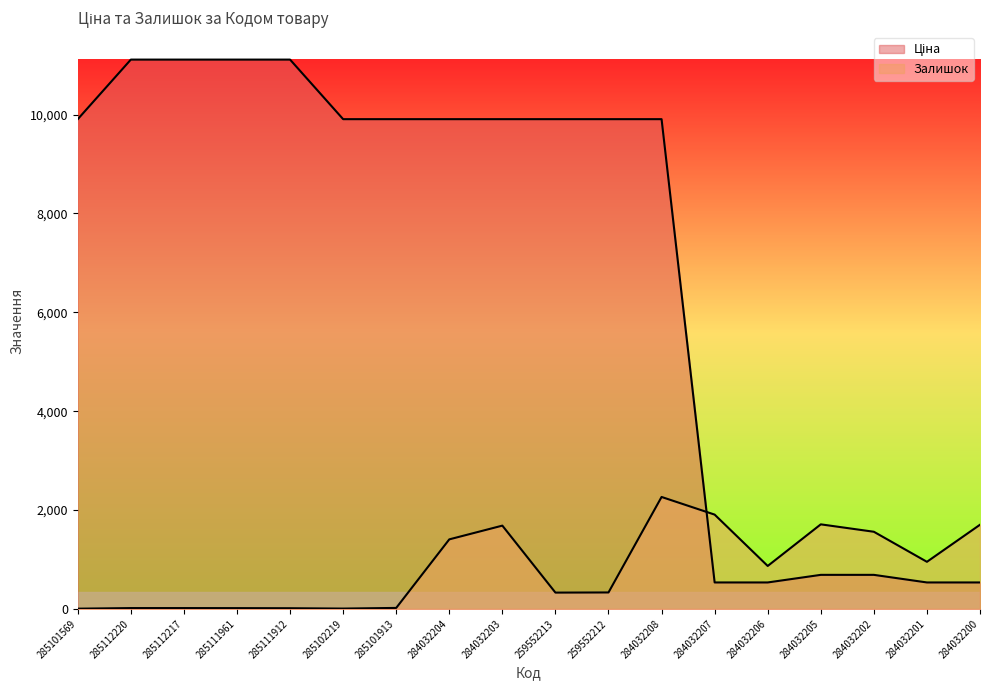

How many lines are shown in the chart?

2